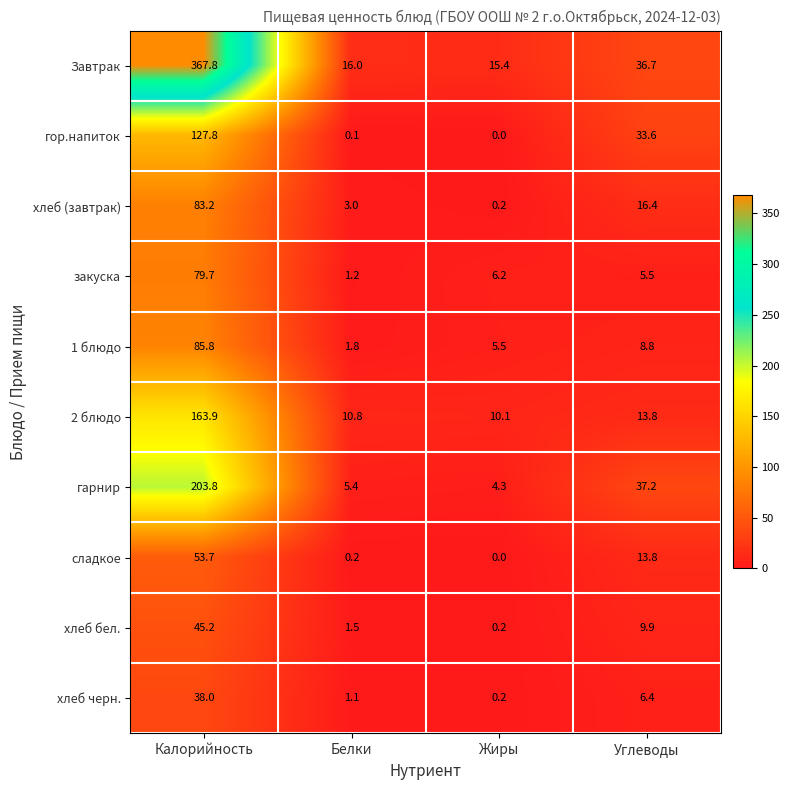

What is the total value across all series at Белки?

41.1